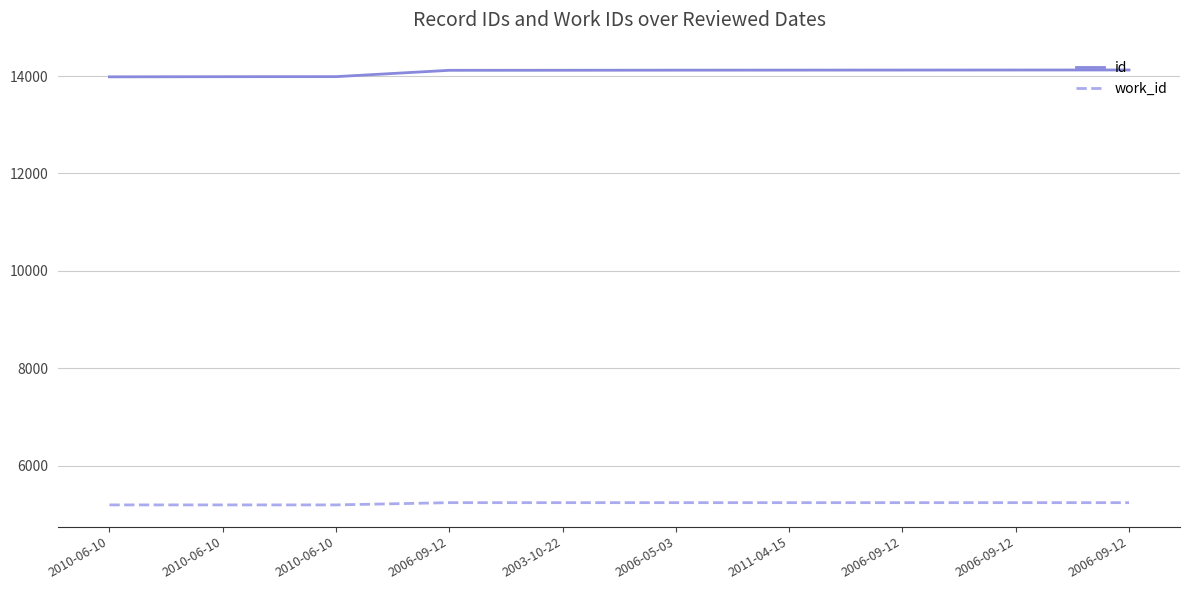

What is the label of the 7th point from the left?

2011-04-15